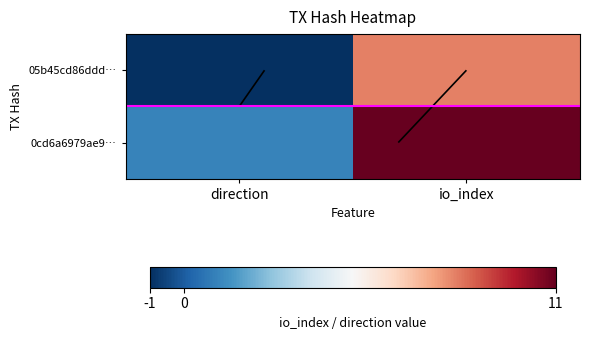

What is the sum of all 05b45cd86ddd… values?

7